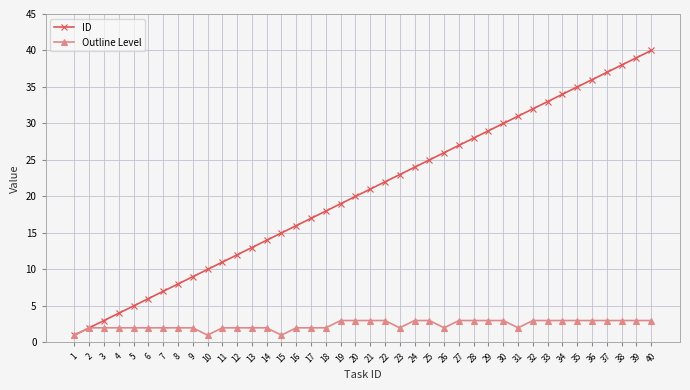

What is the spread (max minus min) of values at 36?

33